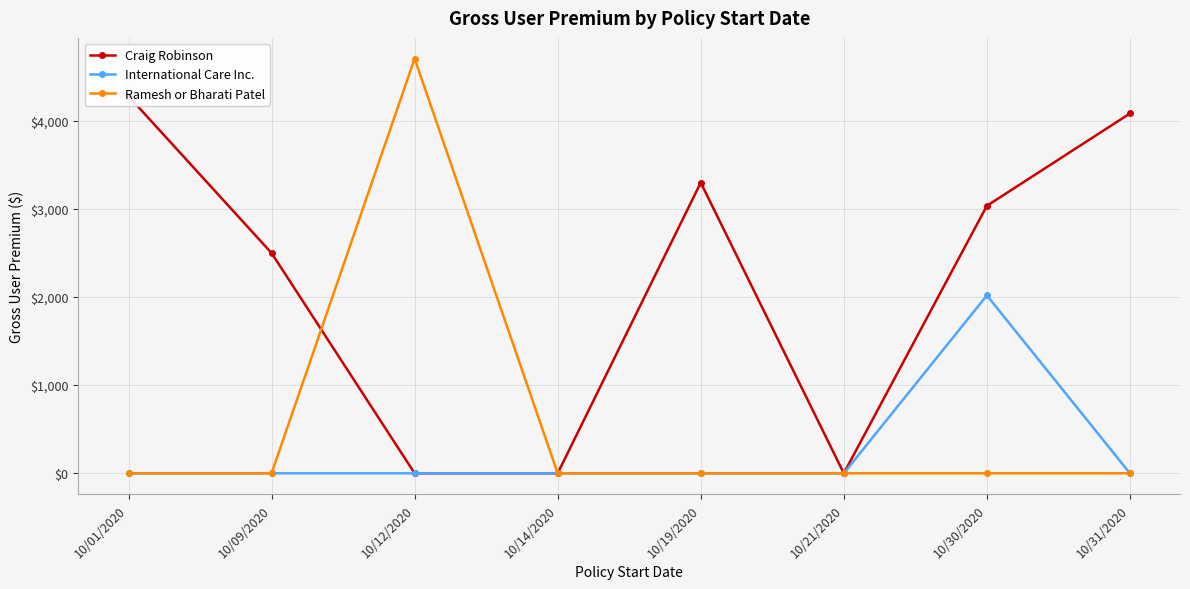

List the labels in order of Ramesh or Bharati Patel value, smallest first.

10/01/2020, 10/09/2020, 10/14/2020, 10/19/2020, 10/21/2020, 10/30/2020, 10/31/2020, 10/12/2020